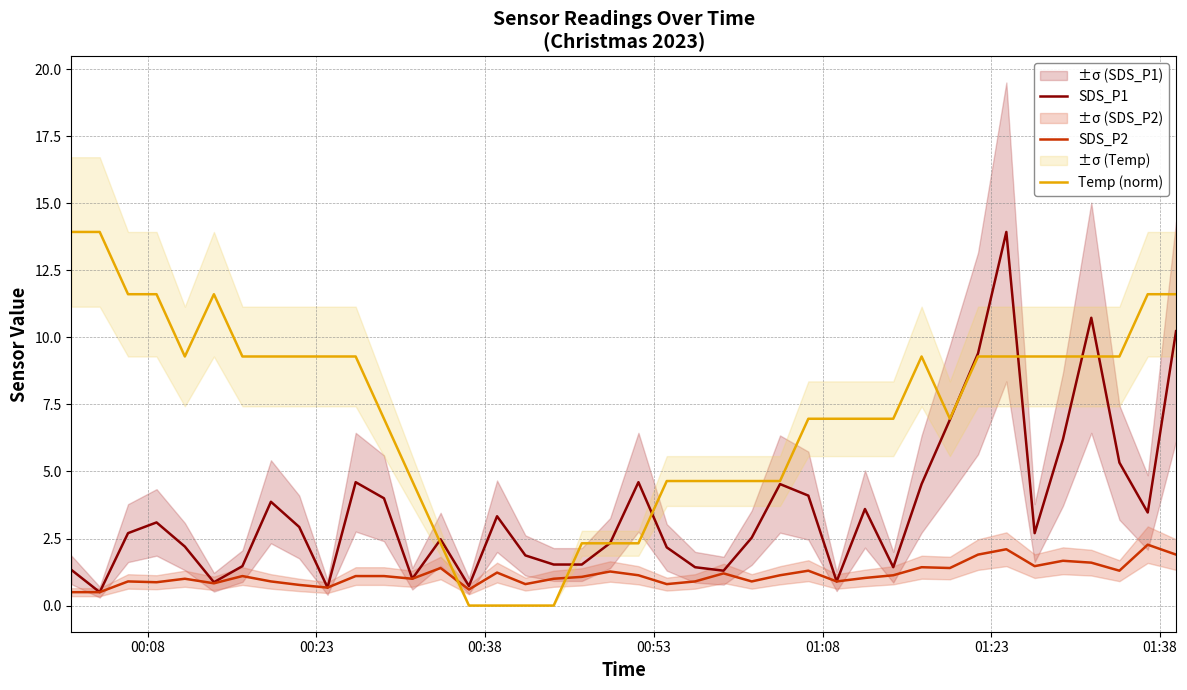

What is the lowest value of the SDS_P2 series?

0.5